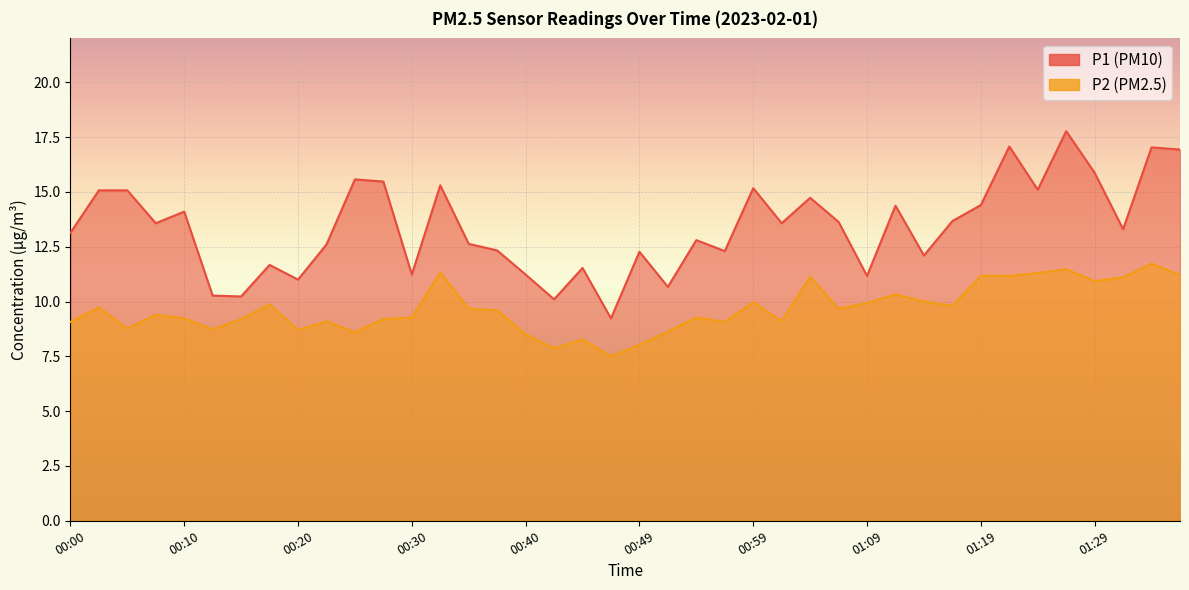

What is the value of the P1 point at the 8th from the left?

11.7